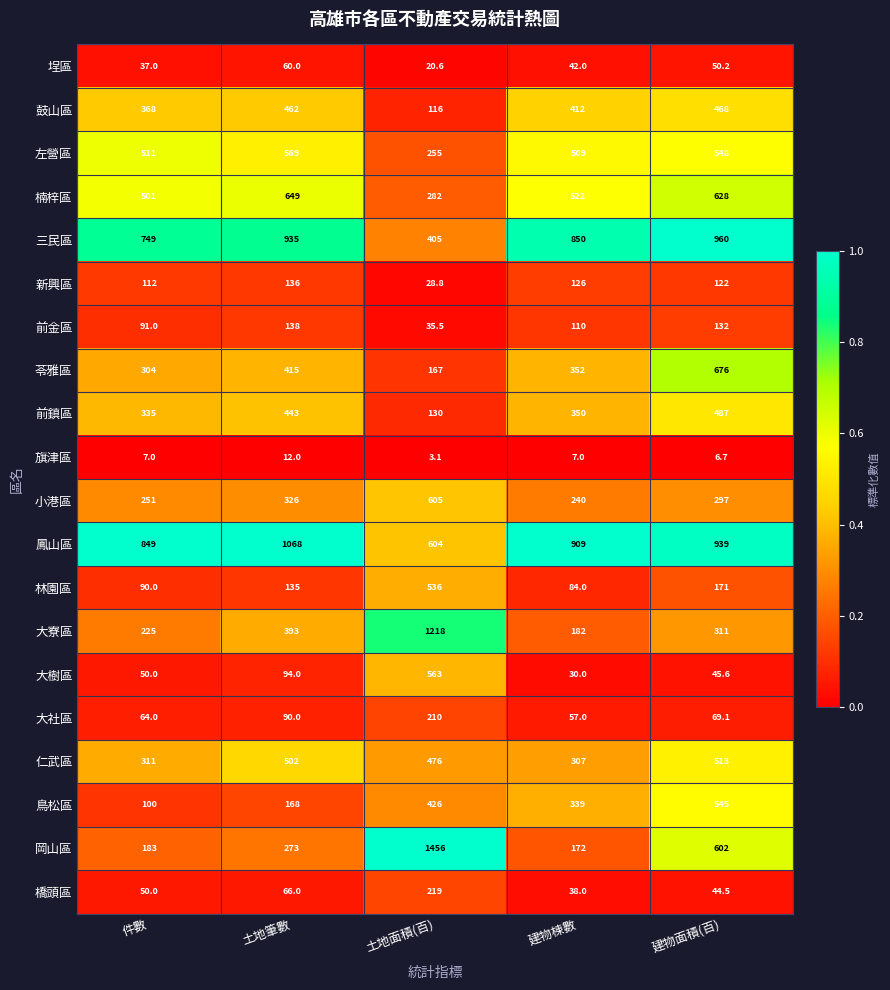

What is the greatest value displayed?

1456.0